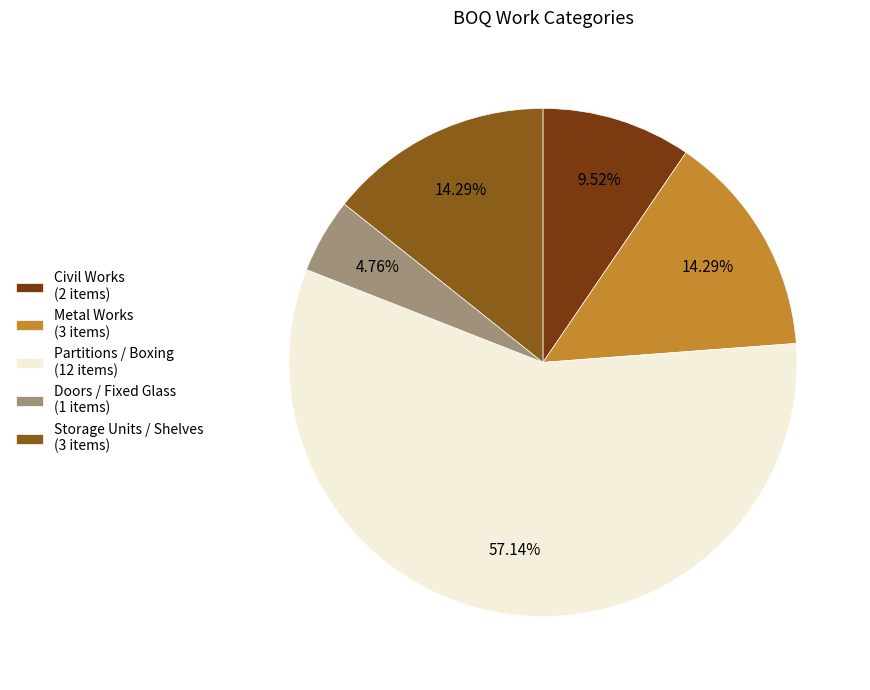

How many segments does this pie chart have?

5